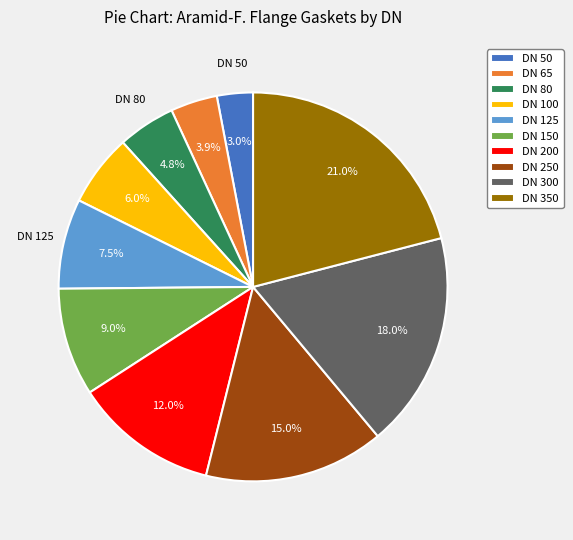

What is the smallest slice in the pie chart?

DN 50